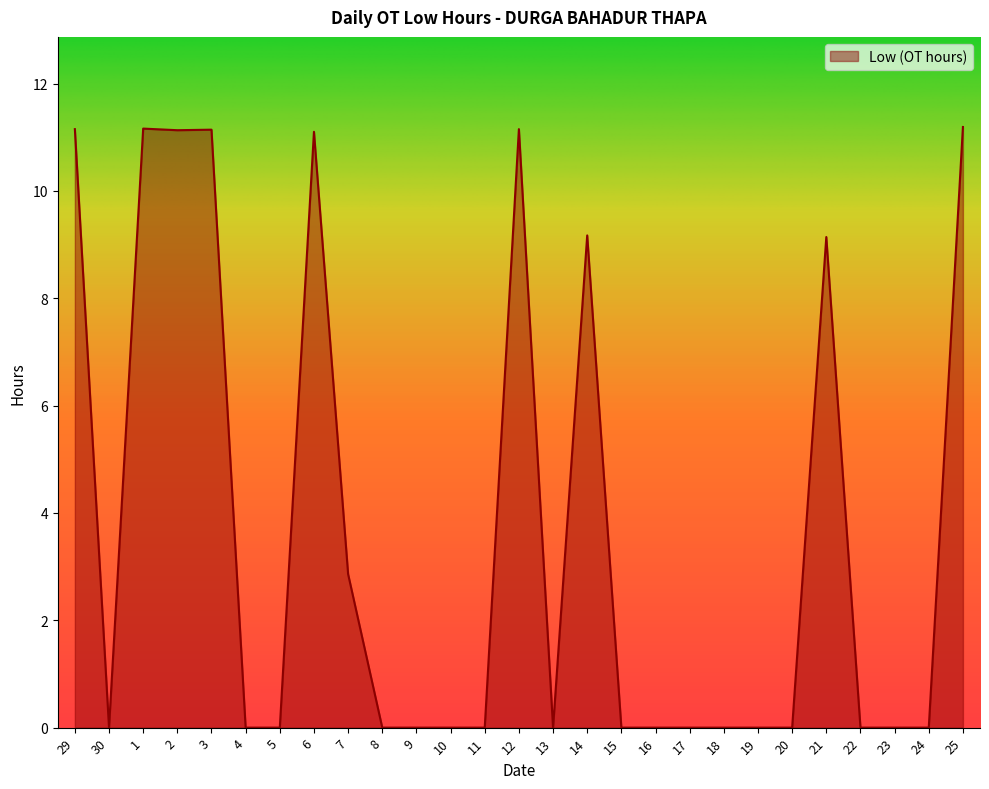

What is the difference between the maximum and second lowest values?

11.2